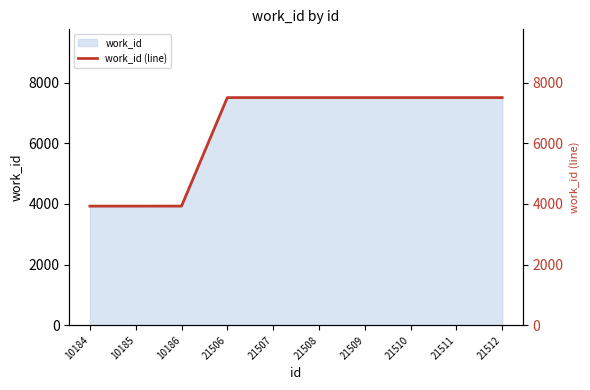

What is the sum of the values at 21507 and 21508?

15014